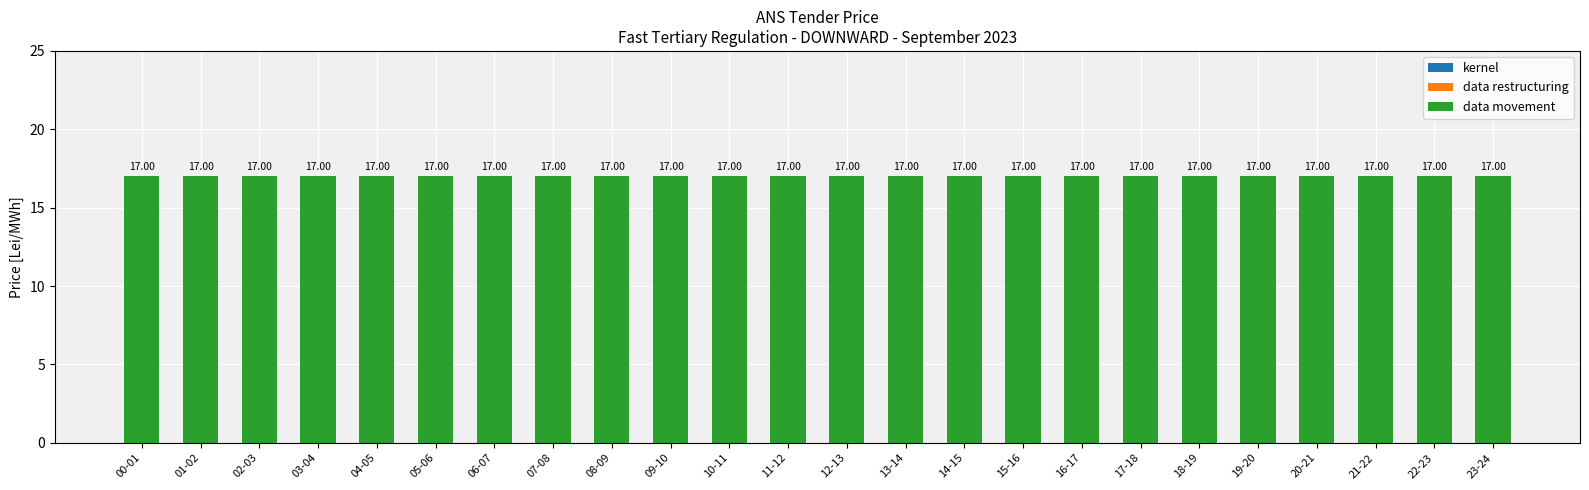

At how many categories does at least one series exceed 7?

24